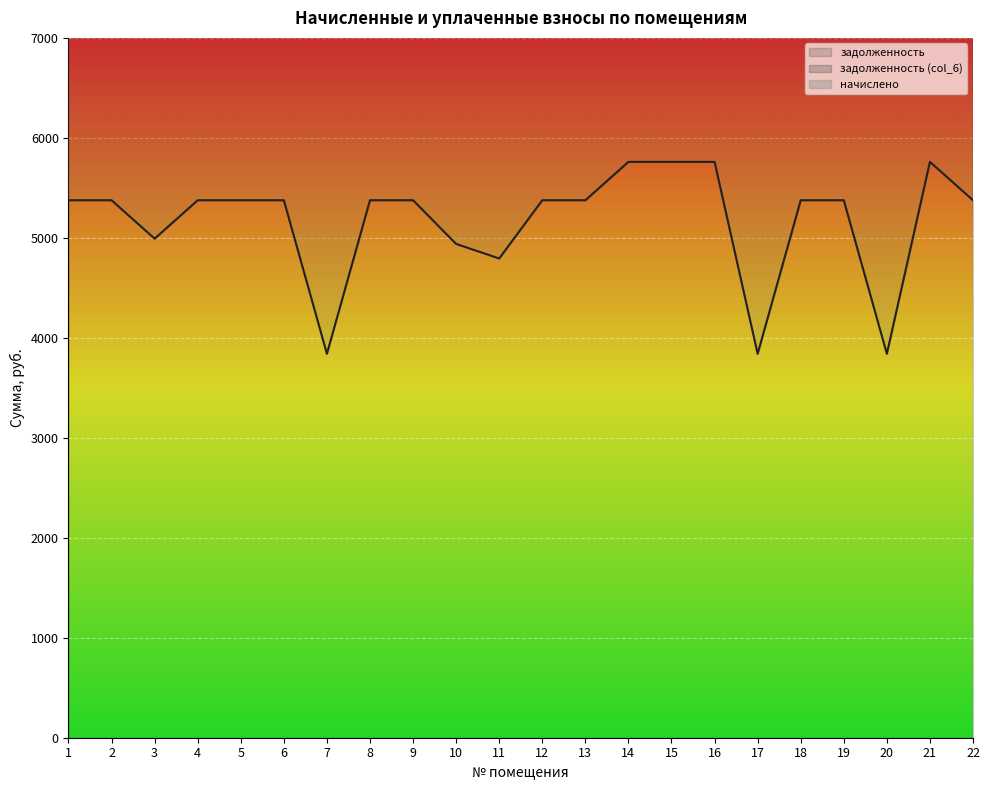

What is the smallest value displayed?

3840.0